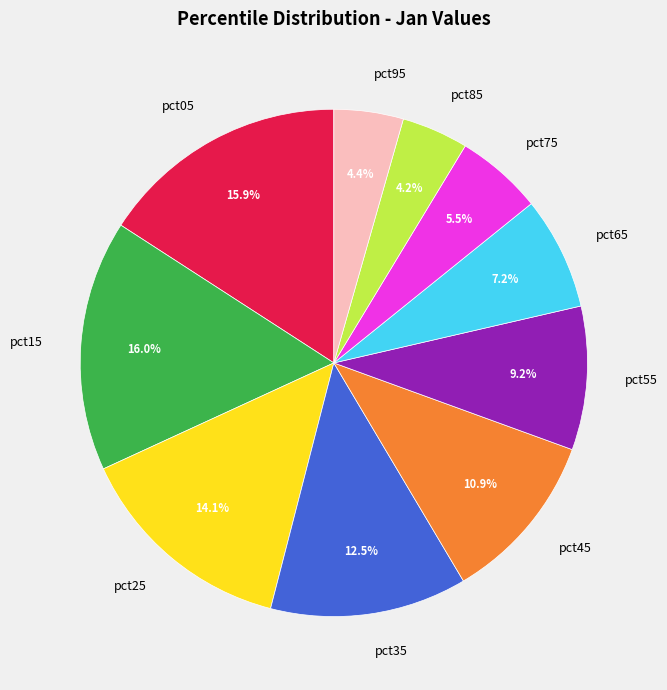

Is there a majority slice in this chart?

No